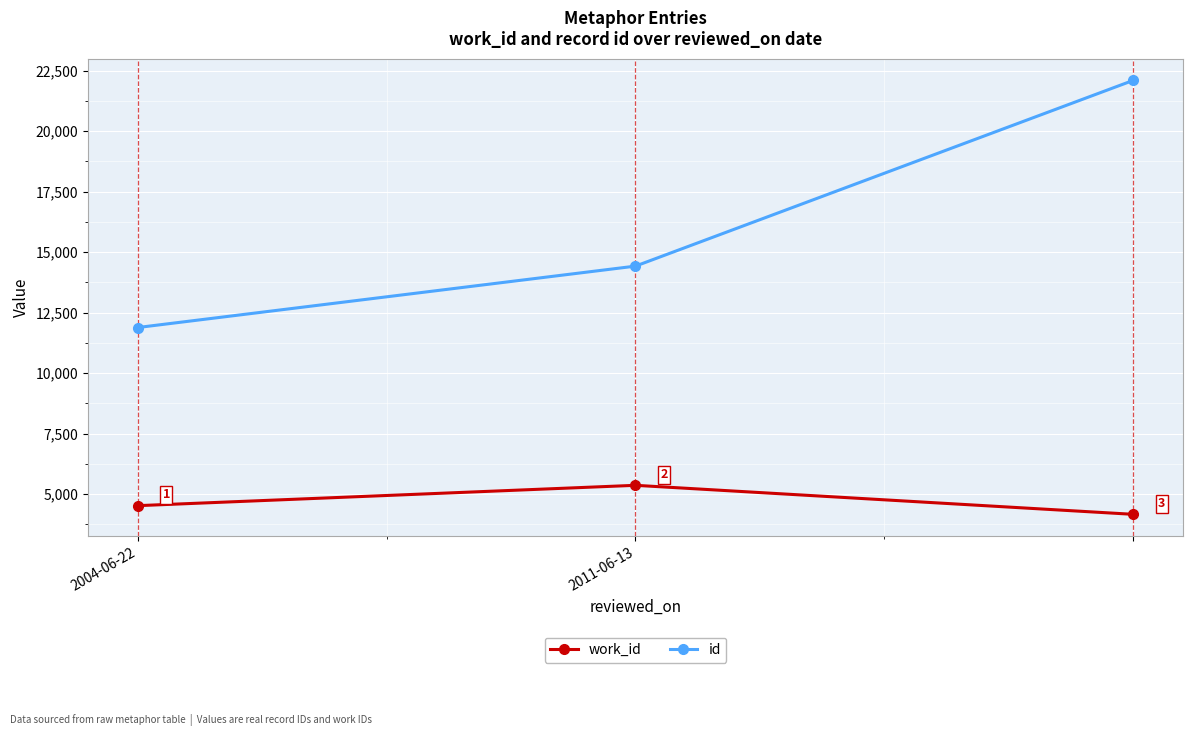

Which series has the widest spread of values?

id